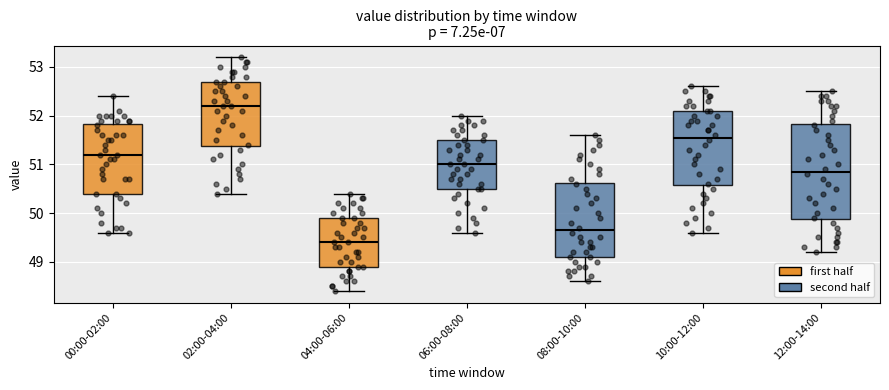

Which box has the lowest median line?

04:00-06:00